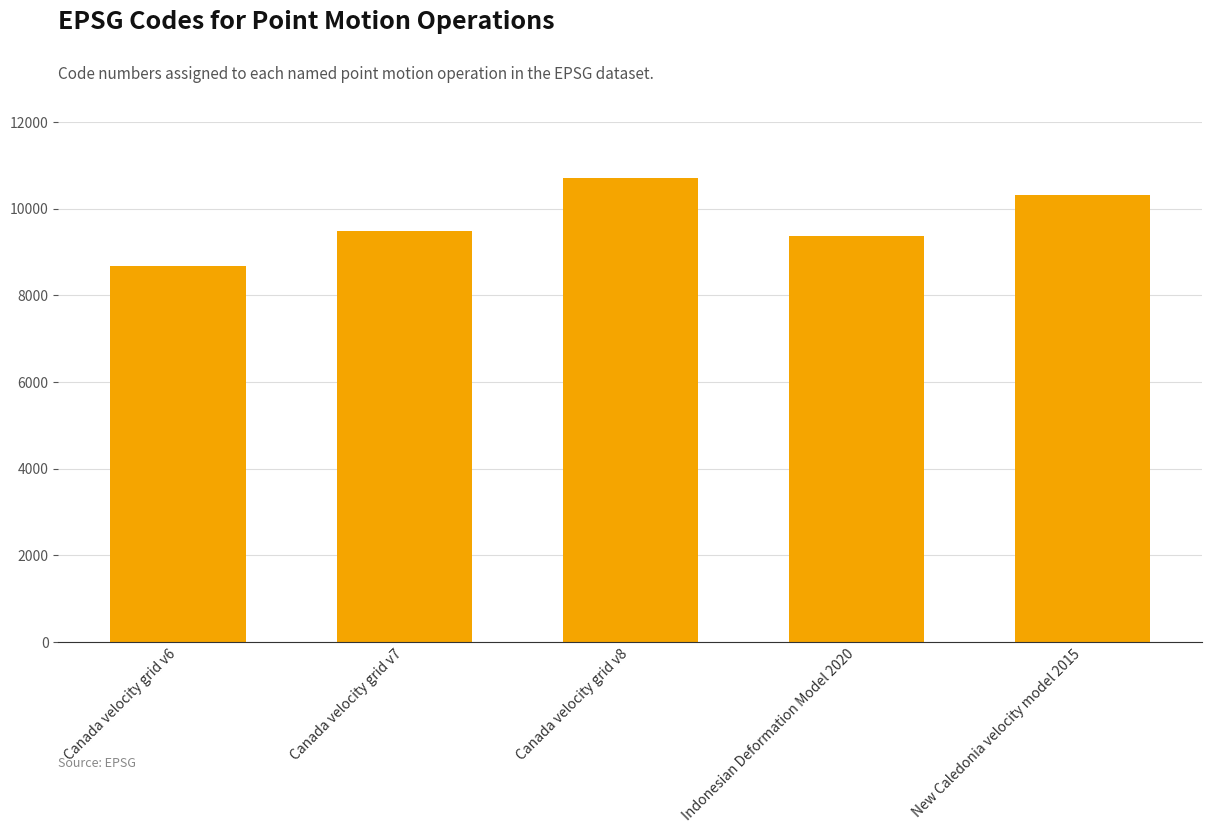

What is the value of the 3rd bar from the left?

10707